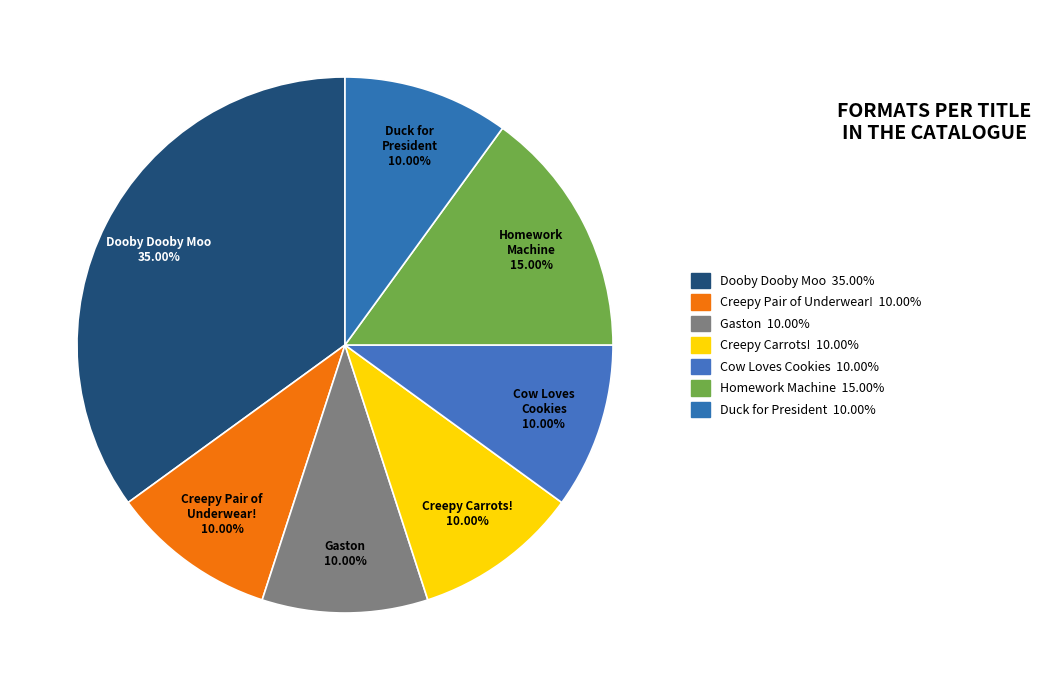

How many segments does this pie chart have?

7